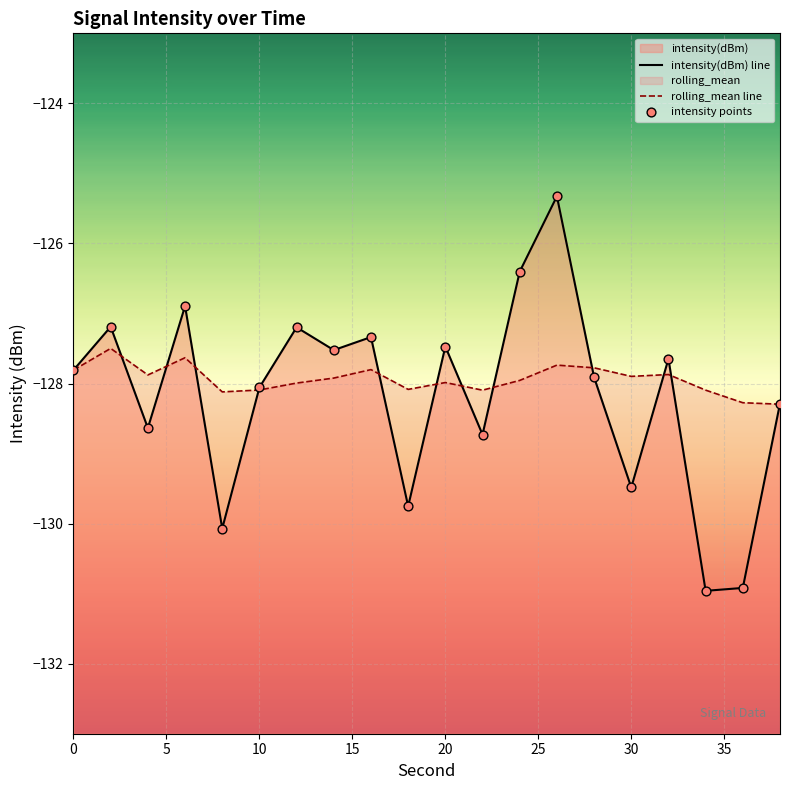

Is the value of intensity(dBm) line at 11 greater than the value of rolling_mean line at 16?

No